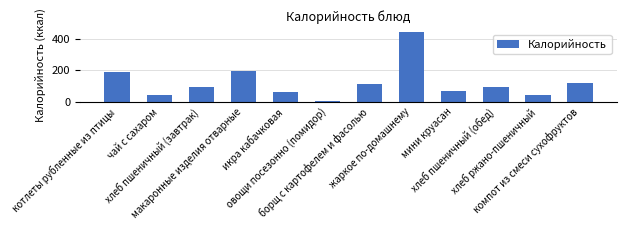

What is the change in value from макаронные изделия отварные to икра кабачковая?

-135